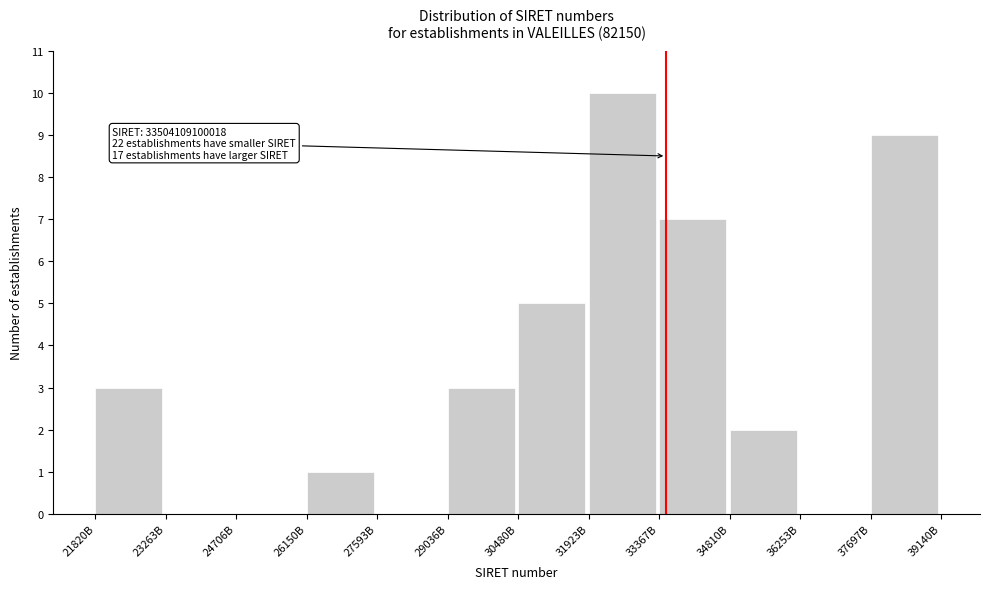

Reading right to left, list all the values displayed in this chart.

37697B=9	36253B=0	34810B=2	33367B=7	31923B=10	30480B=5	29036B=3	27593B=0	26150B=1	24706B=0	23263B=0	21820B=3